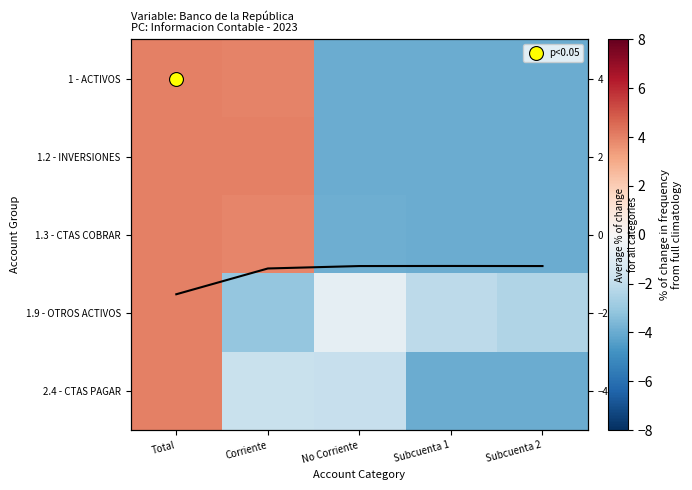

Is the value of 1.9 - OTROS ACTIVOS at Corriente greater than the value of 2.4 - CTAS PAGAR at Total?

No